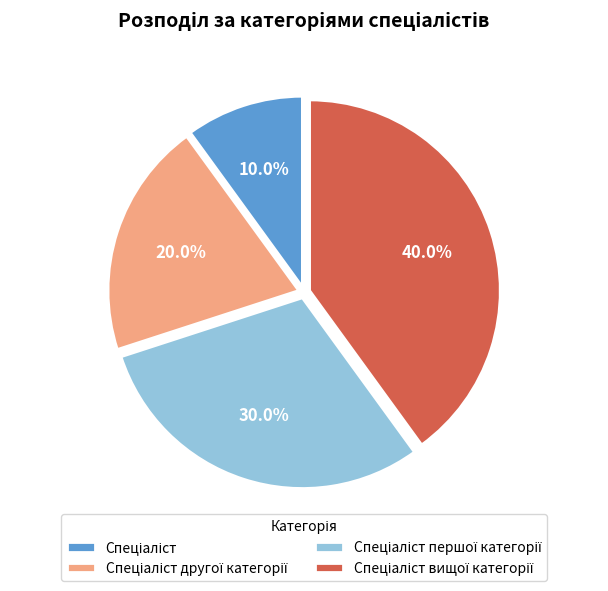

How many slices are in this pie chart?

4